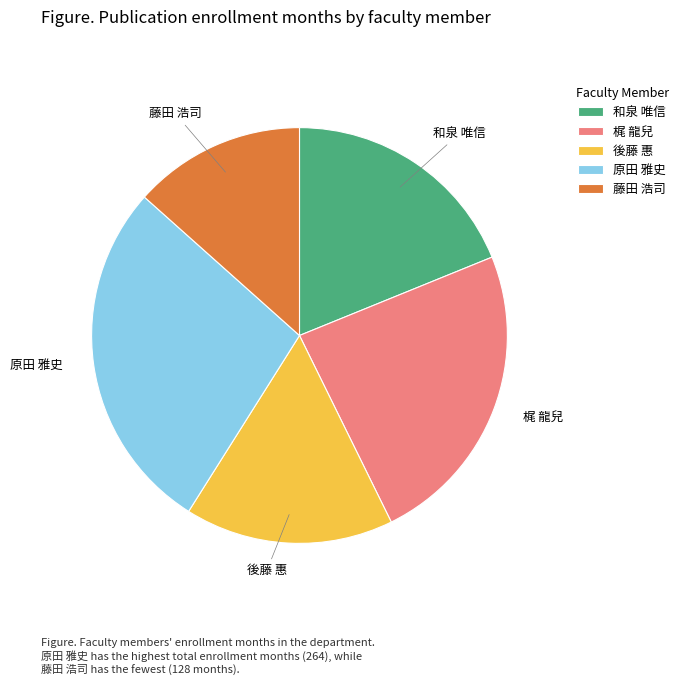

Which slice is the largest?

原田 雅史